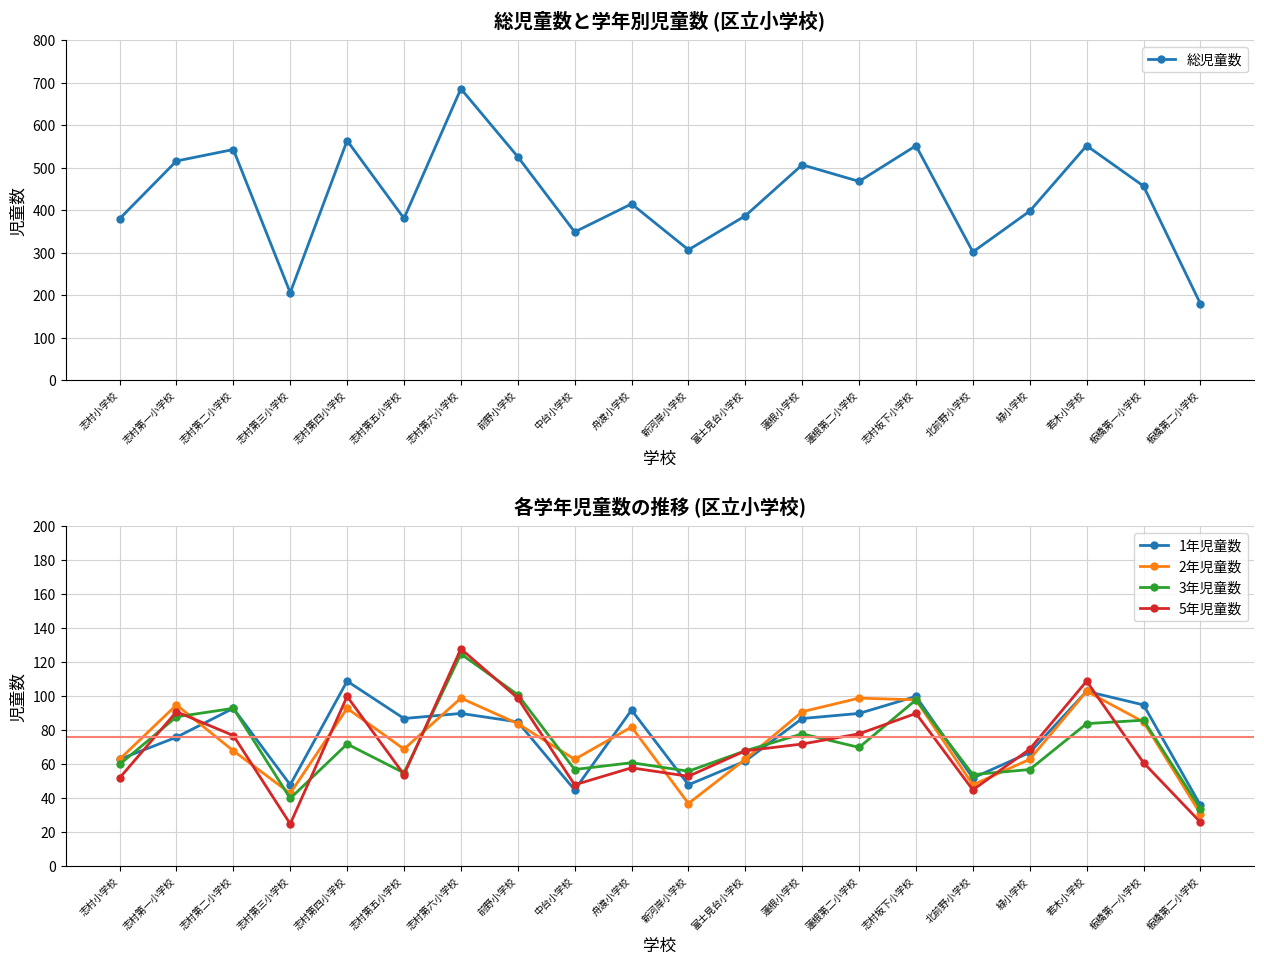

What is the sum of the 1年児童数 values at 志村第三小学校 and 志村第二小学校?

141